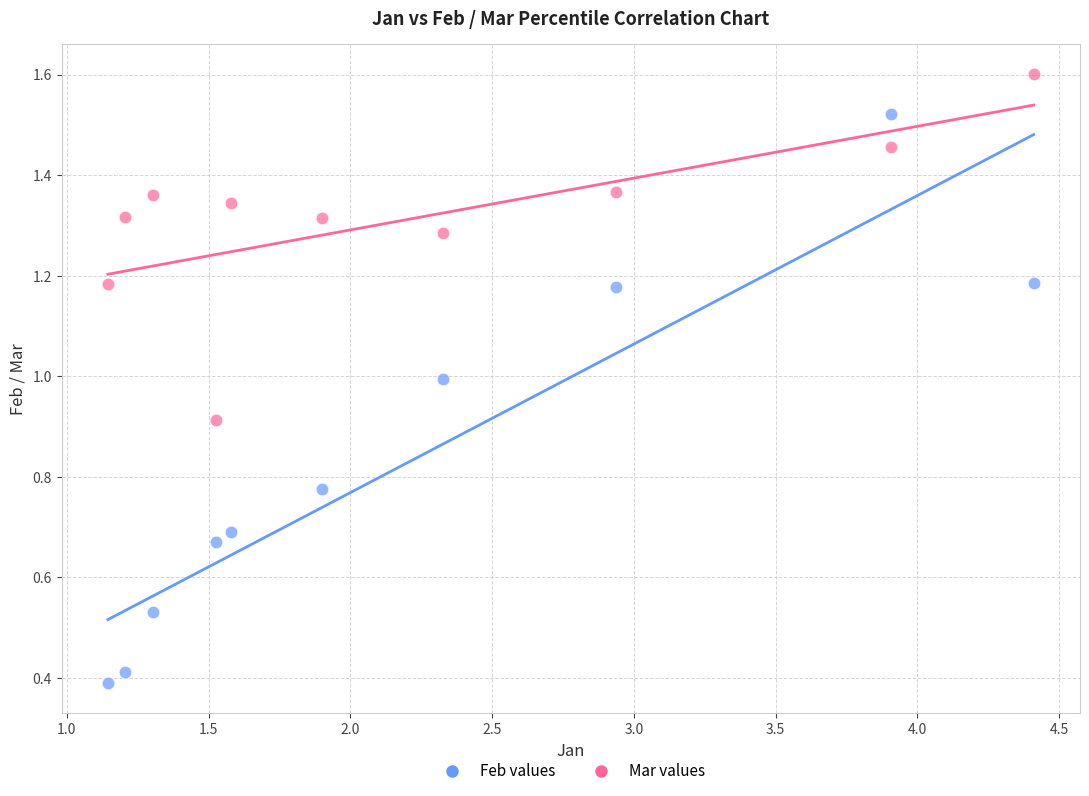

Which series has the largest Y range (max minus min)?

Feb values